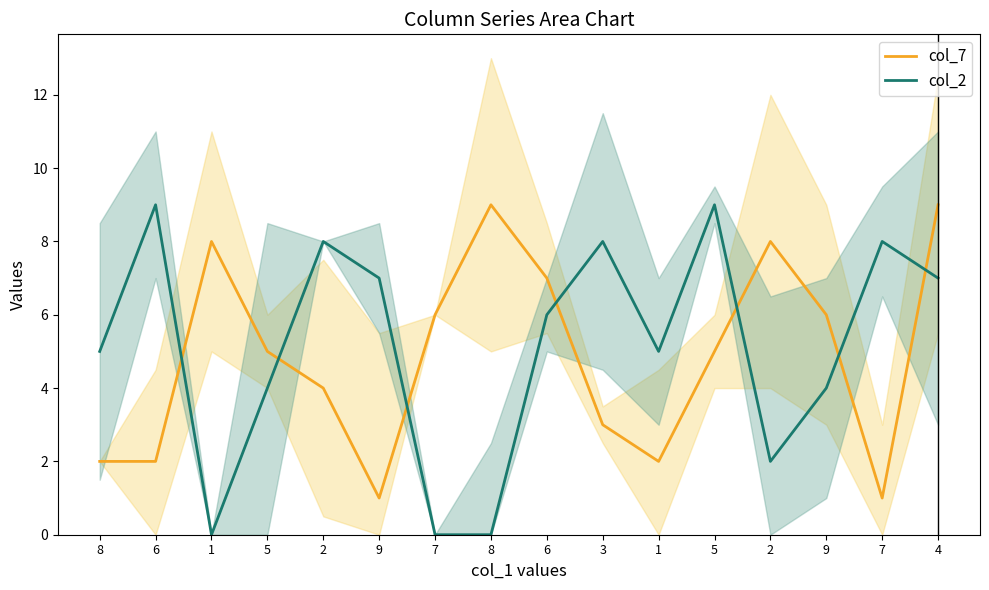

What is the sum of the col_7 values at 9 and 6?

8